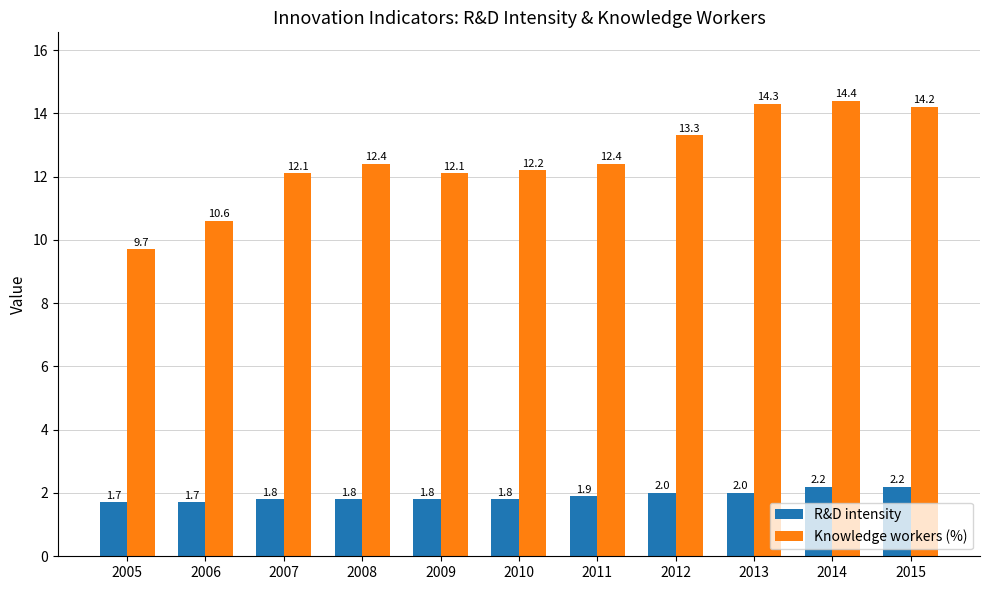

Rank the series at 2007 from lowest to highest value.

R&D intensity, Knowledge workers (%)